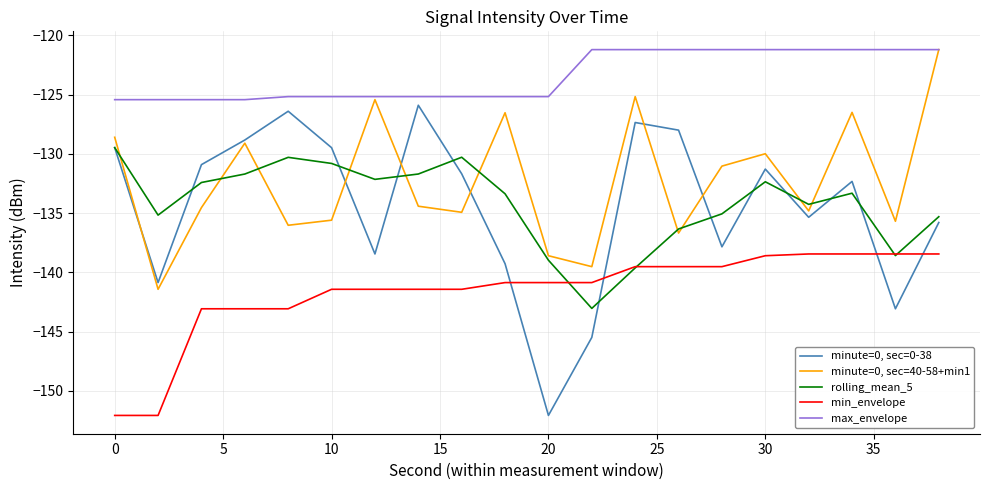

Which series has the largest range (max minus min)?

minute=0, sec=0-38